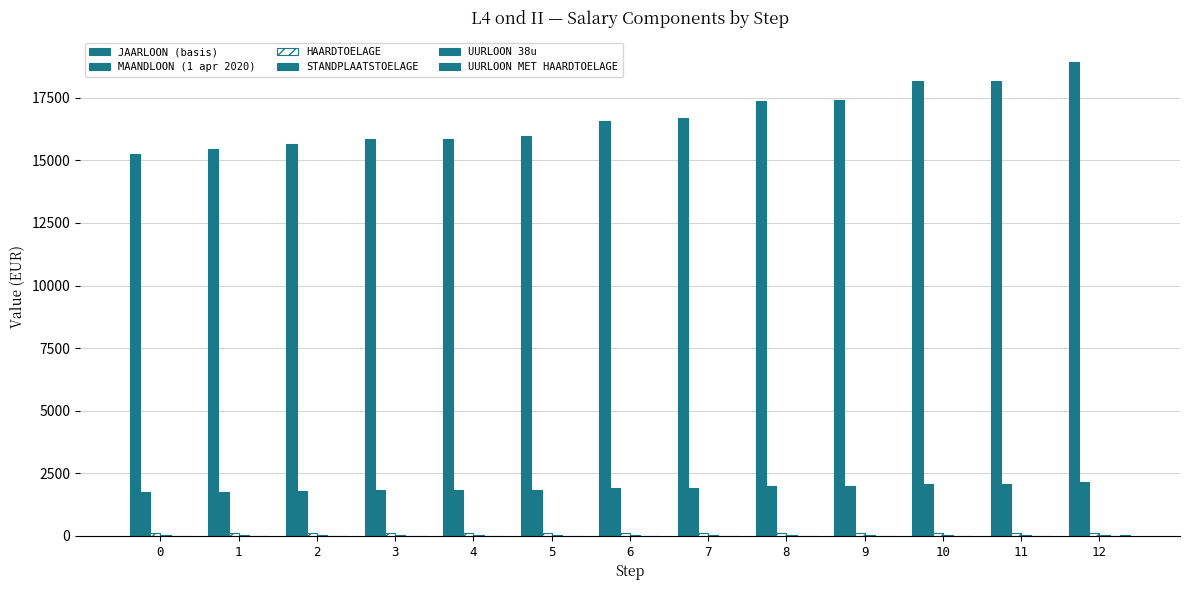

What is the approximate value of UURLOON MET HAARDTOELAGE at 7?

12.2